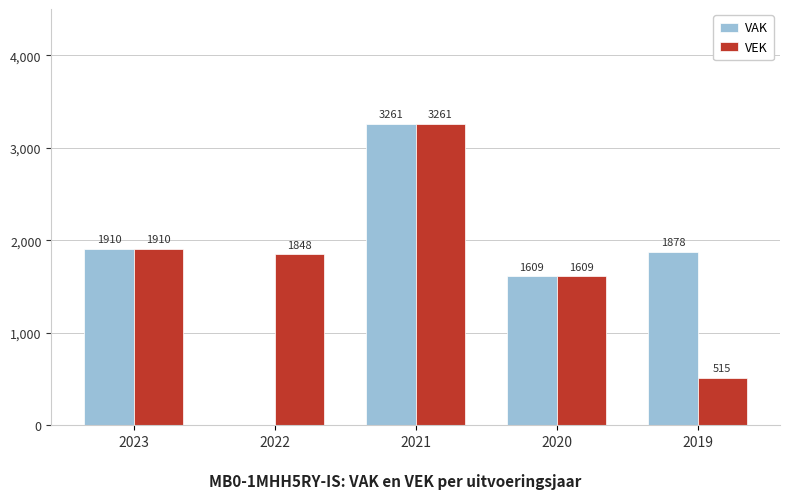

Between 2021 and 2019, which series saw the biggest shift?

VEK